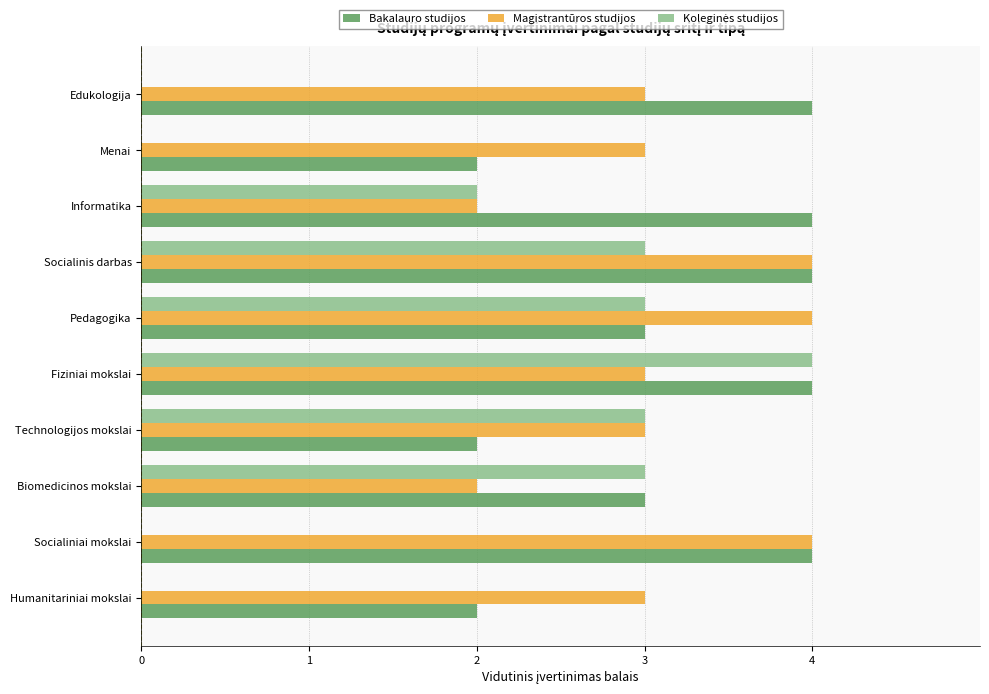

What is the maximum value for Magistrantūros studijos?

4